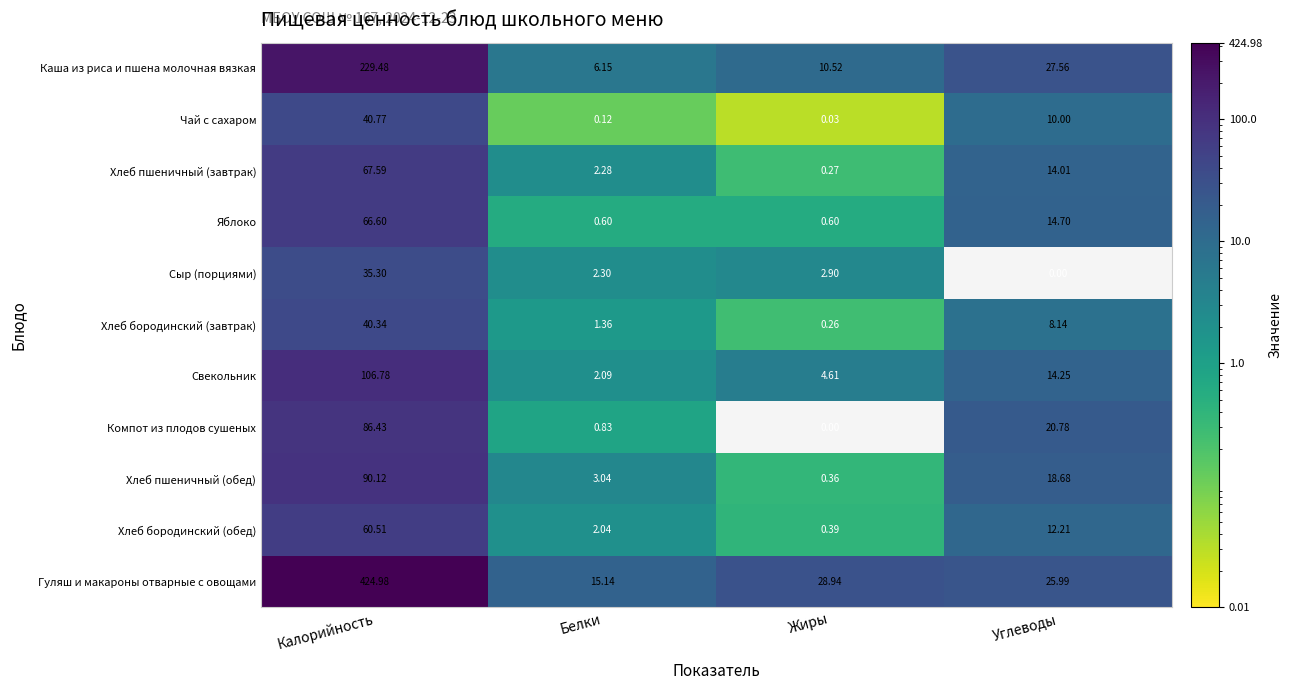

Rank the series at Жиры from lowest to highest value.

Компот из плодов сушеных, Чай с сахаром, Хлеб бородинский (завтрак), Хлеб пшеничный (завтрак), Хлеб пшеничный (обед), Хлеб бородинский (обед), Яблоко, Сыр (порциями), Свекольник, Каша из риса и пшена молочная вязкая, Гуляш и макароны отварные с овощами